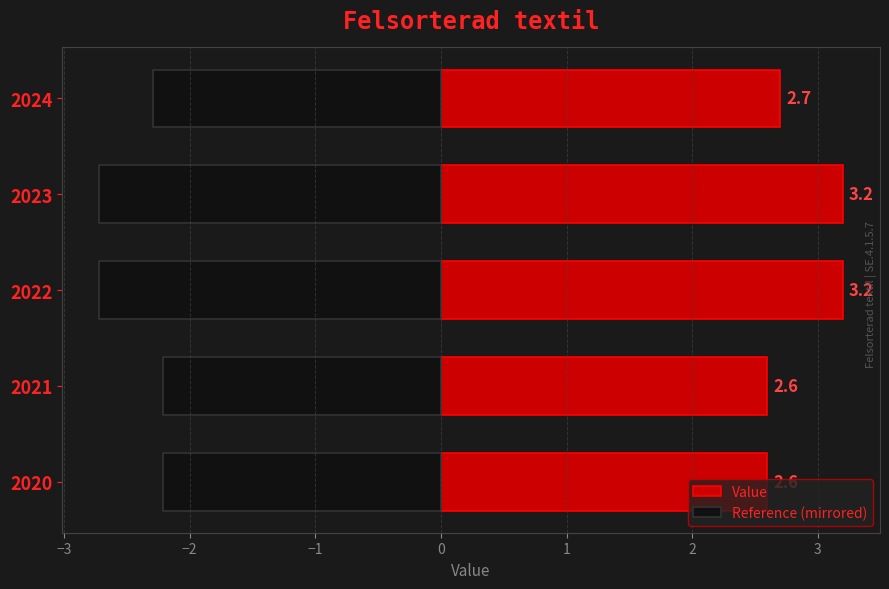

True or false: Reference (mirrored) has a value of -1.7 at 2023.

False